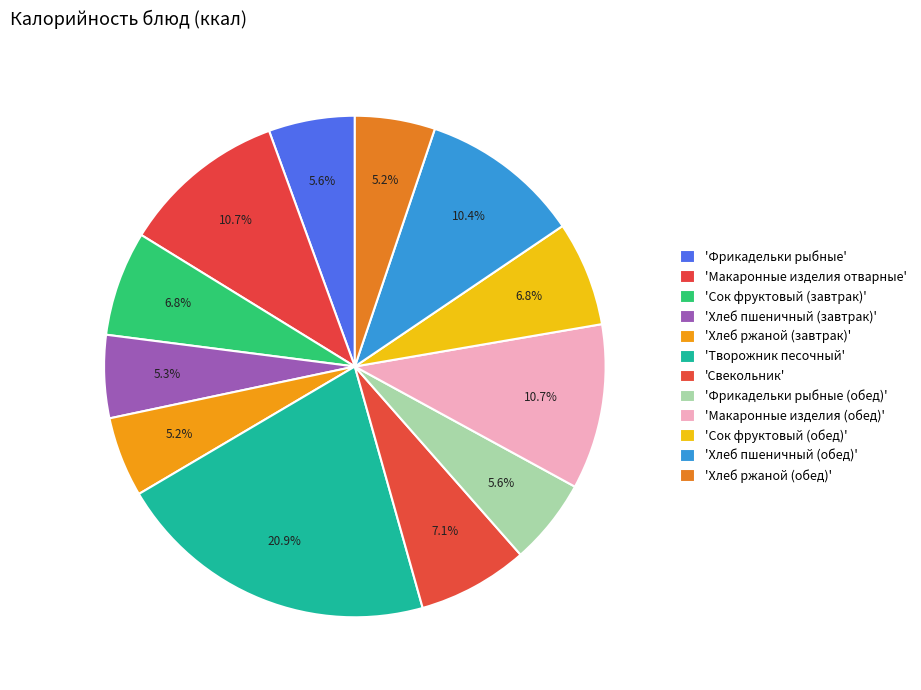

How many segments does this pie chart have?

12